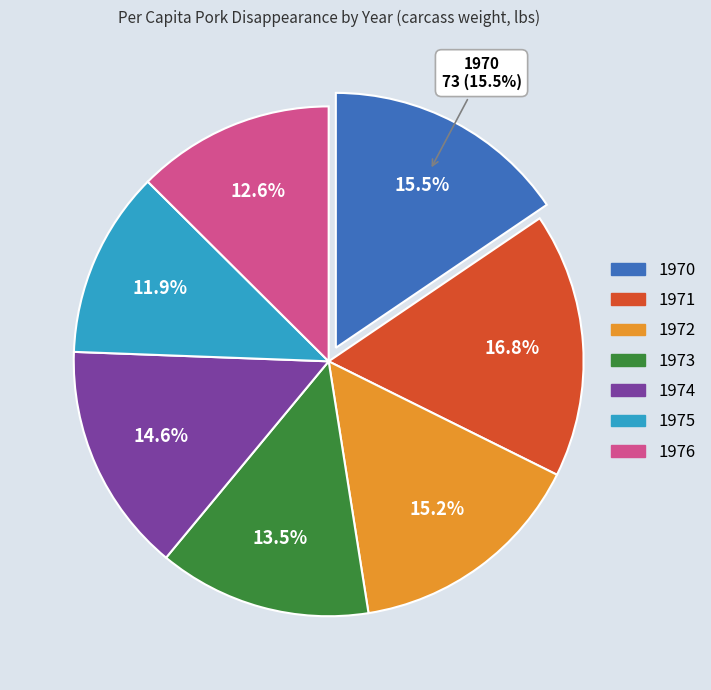

To the nearest percent, what portion does 1970 represent?

16%